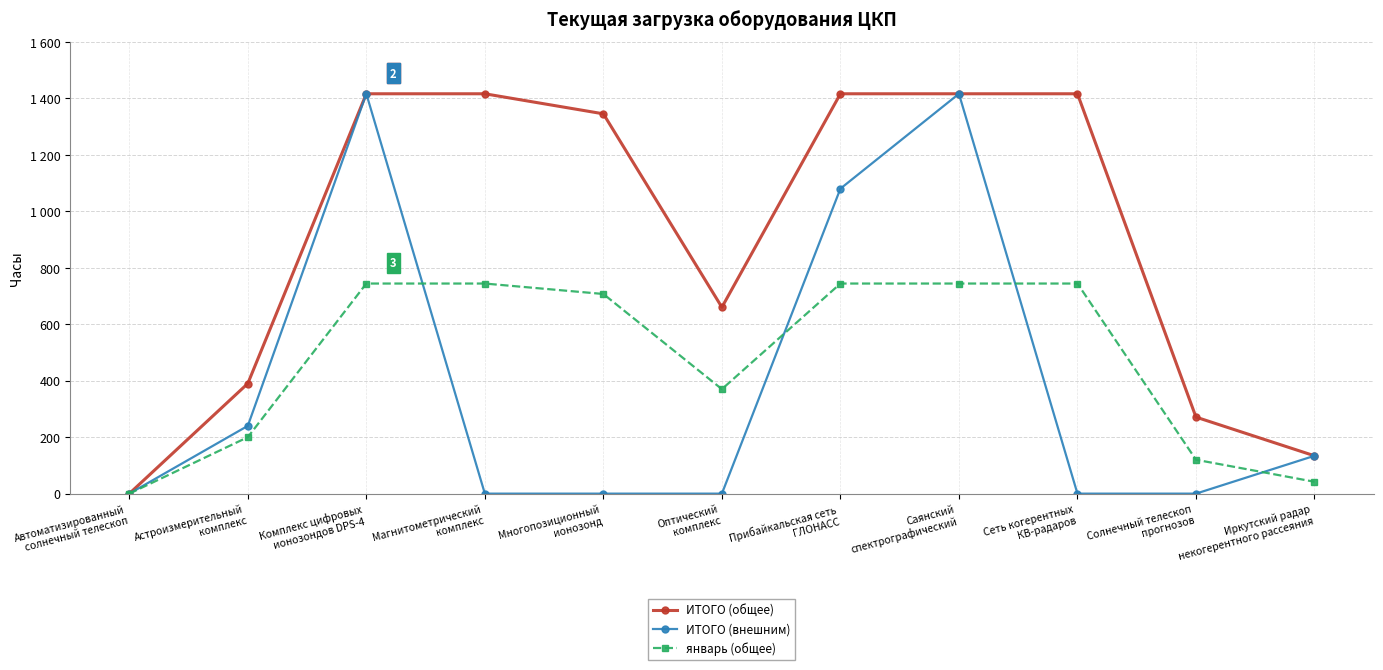

Rank the series by their maximum value, from lowest to highest.

январь (общее), ИТОГО (общее), ИТОГО (внешним)